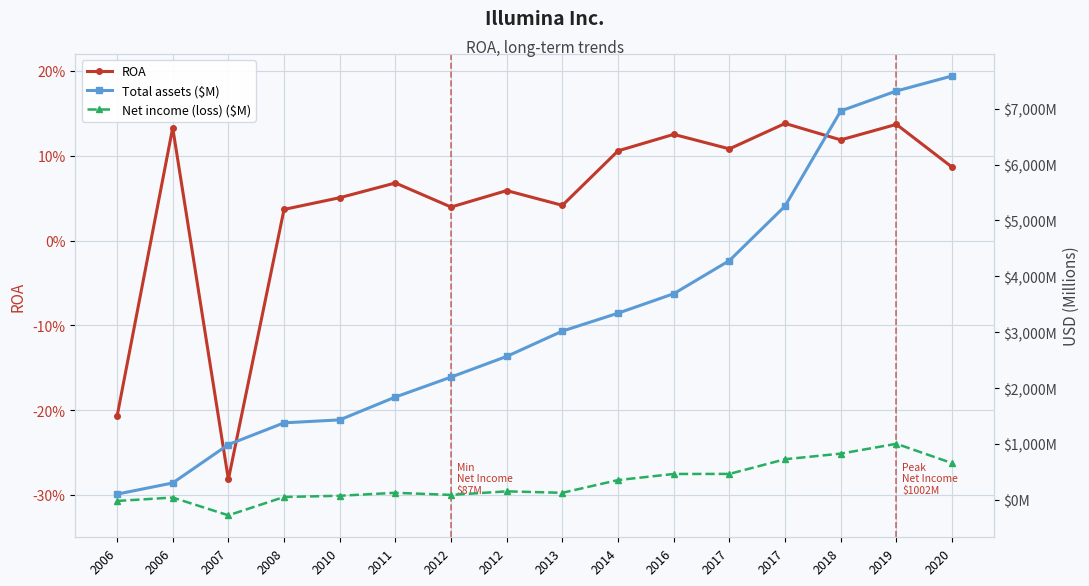

The value of ROA at 2017 is 0.1. True or false?

True